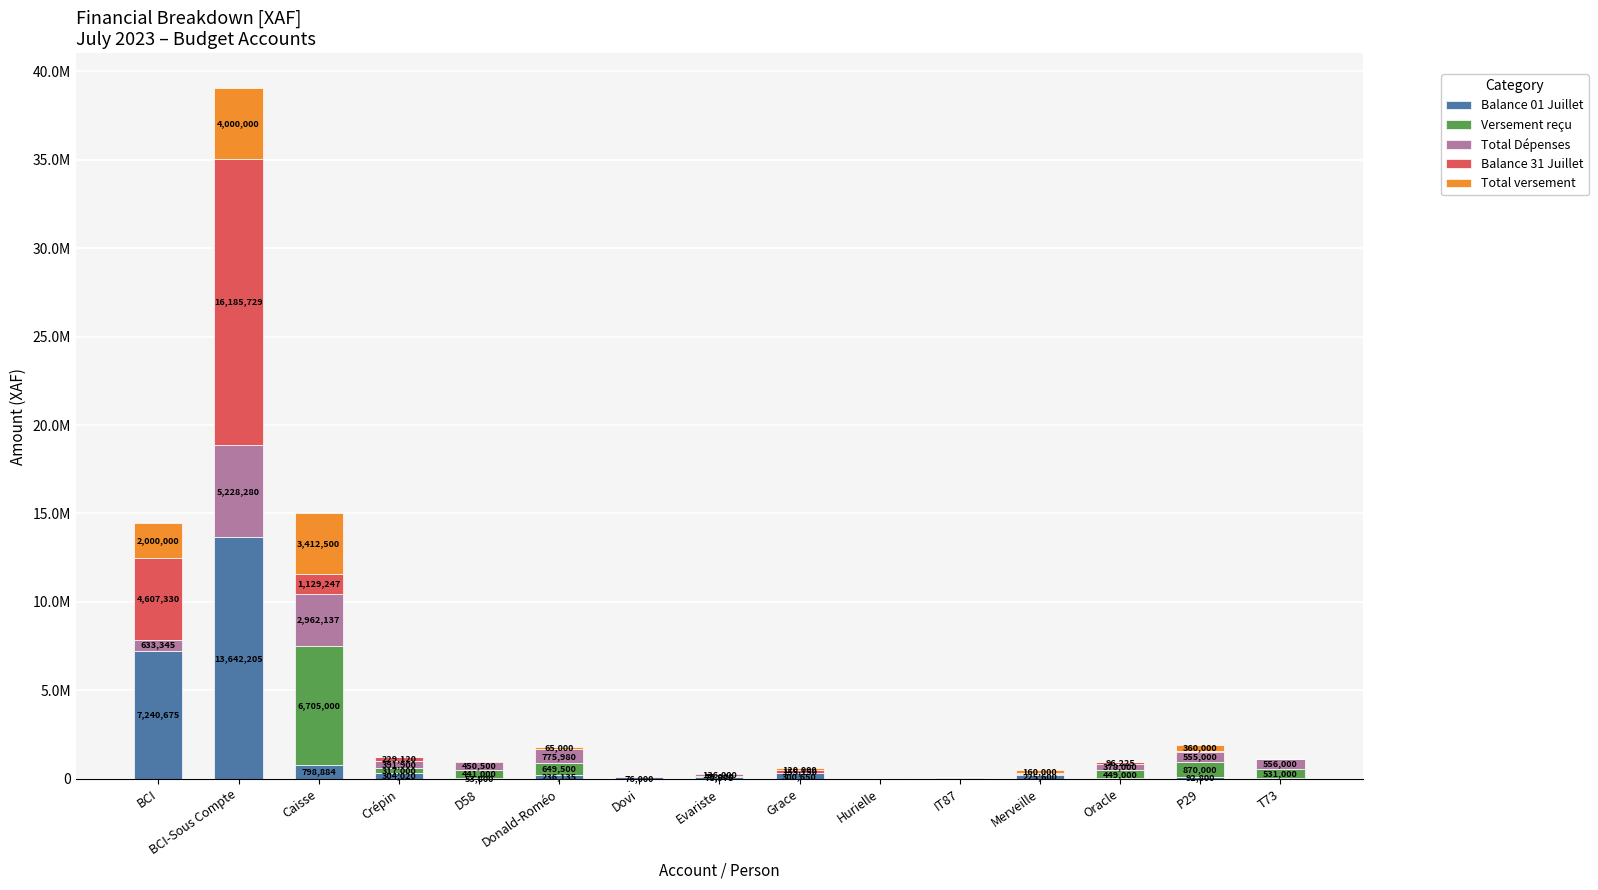

What is the label of the 14th bar from the right?

BCI-Sous Compte